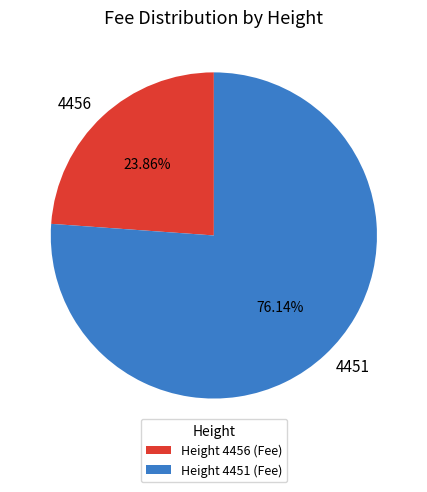

How many slices are in this pie chart?

2